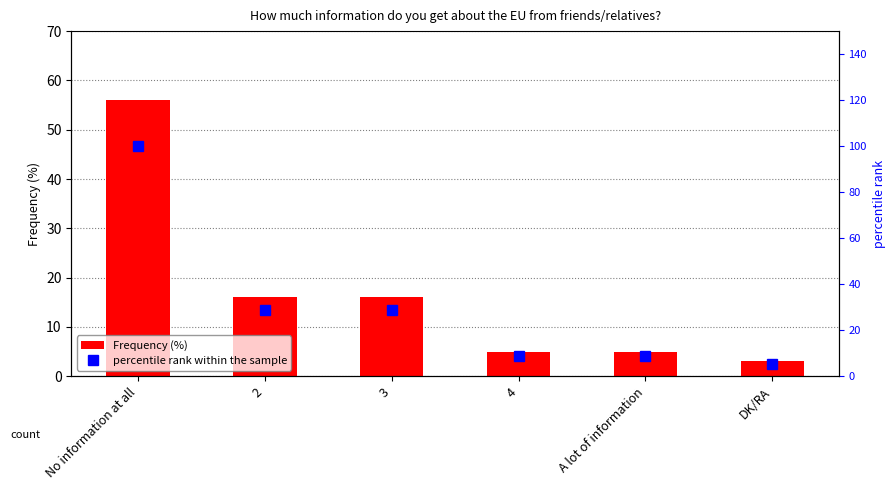

Rank the series at A lot of information from lowest to highest value.

Frequency (%), percentile rank within the sample